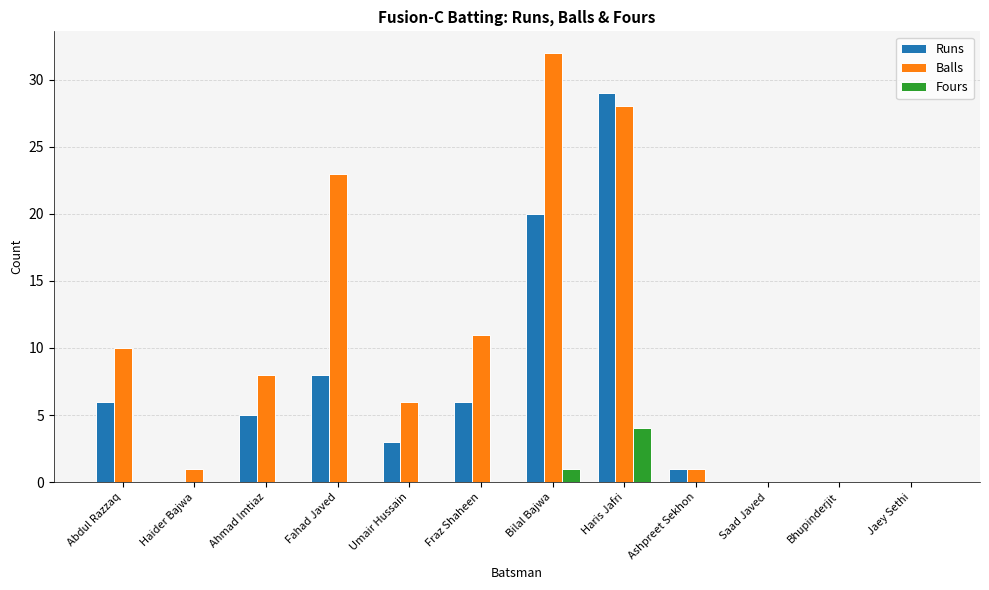

Is it true that Runs equals 0 at Jaey Sethi?

True